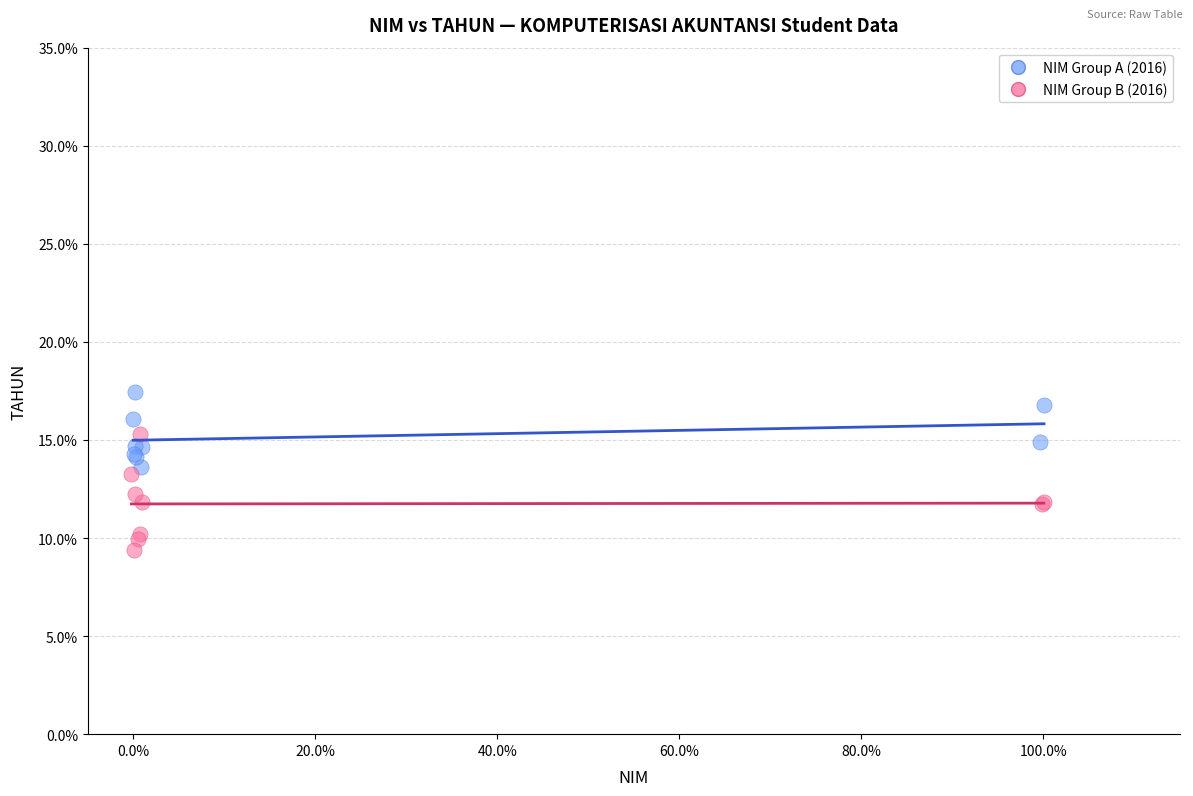

What are all the series names shown in the legend?

NIM Group A (2016), NIM Group B (2016)